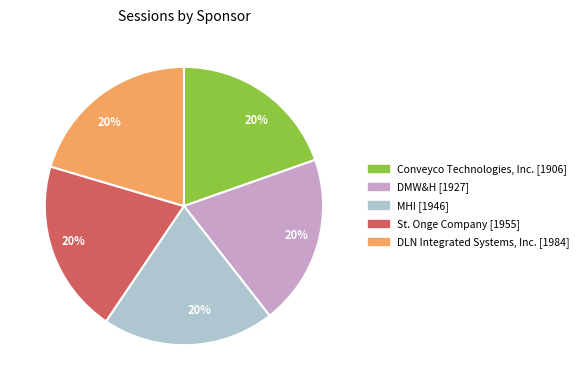

Is the sum of DLN Integrated Systems, Inc. [1984] and Conveyco Technologies, Inc. [1906] greater than half?

No